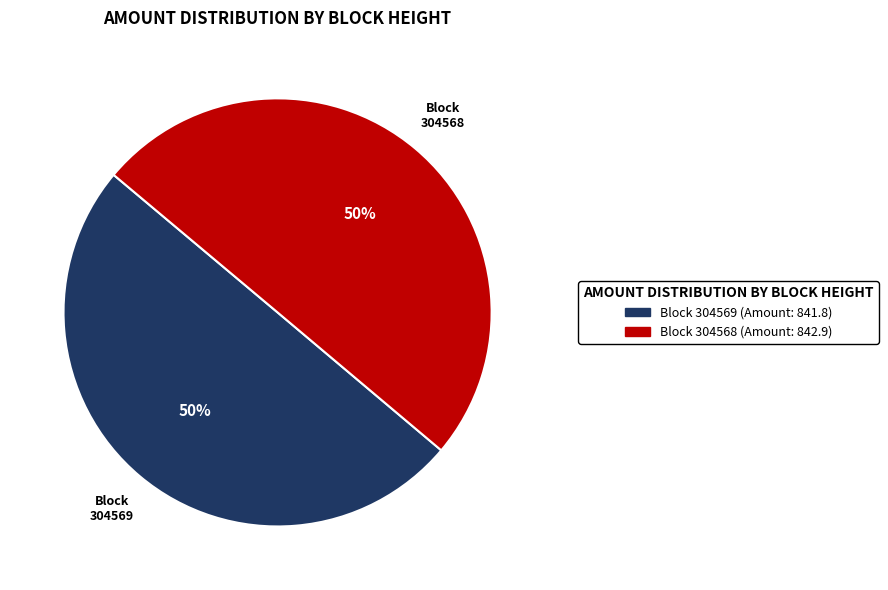

Combined, do Block 304568 (Amount: 842.9) and Block 304569 (Amount: 841.8) account for over 50%?

Yes